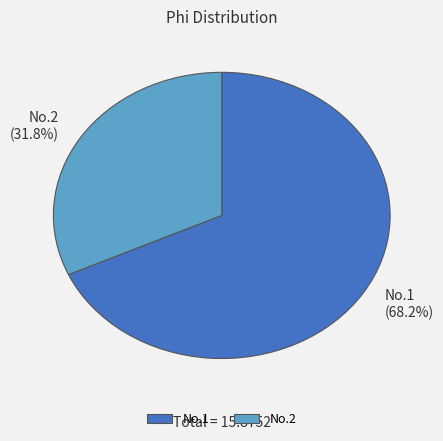

To the nearest percent, what is the average slice percentage?

50%